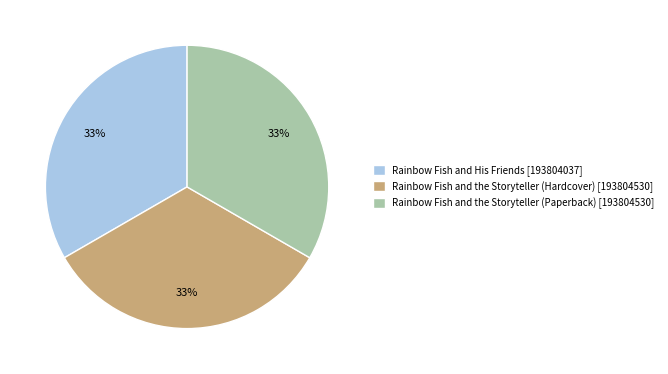

To the nearest percent, what portion does Rainbow Fish and the Storyteller (Paperback) represent?

33%